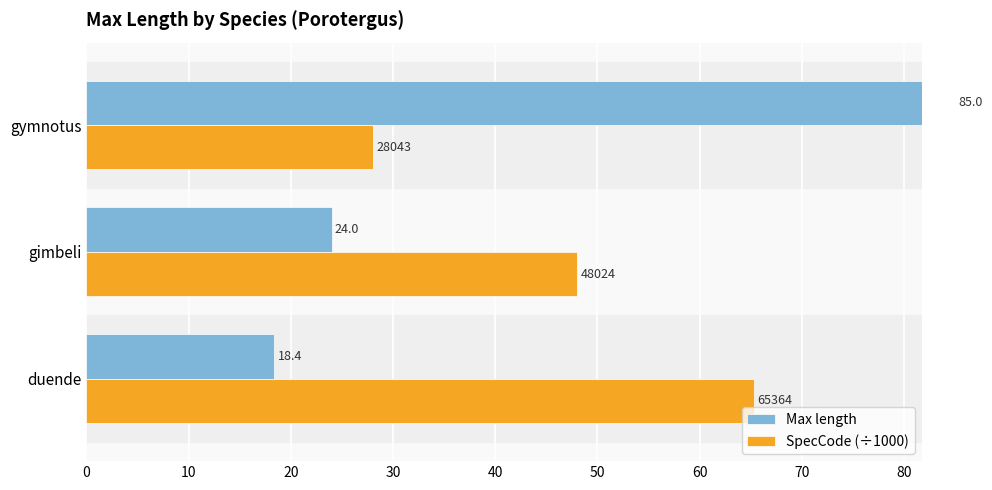

What is the difference between the second highest and minimum values in the Max length series?

5.6